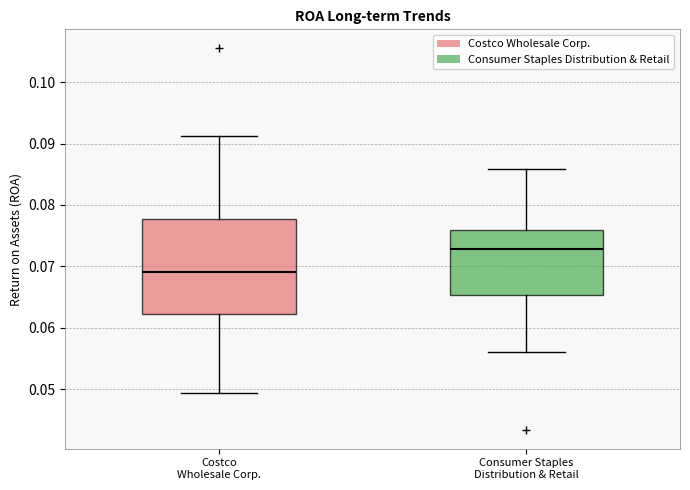

Which box is the tallest, from its lower edge to its upper edge?

Costco Wholesale Corp.